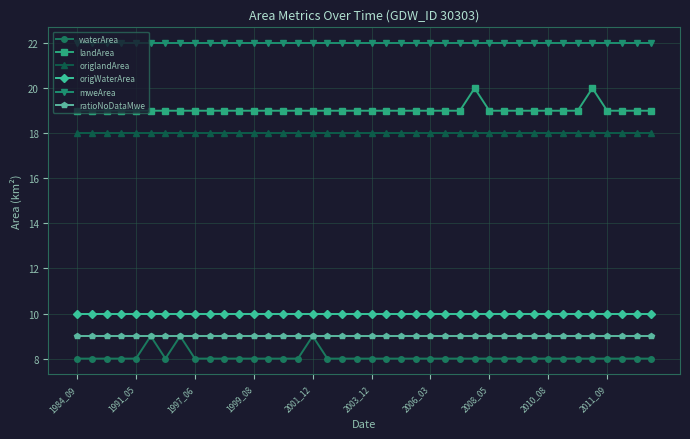

What is the minimum value for origlandArea?

18